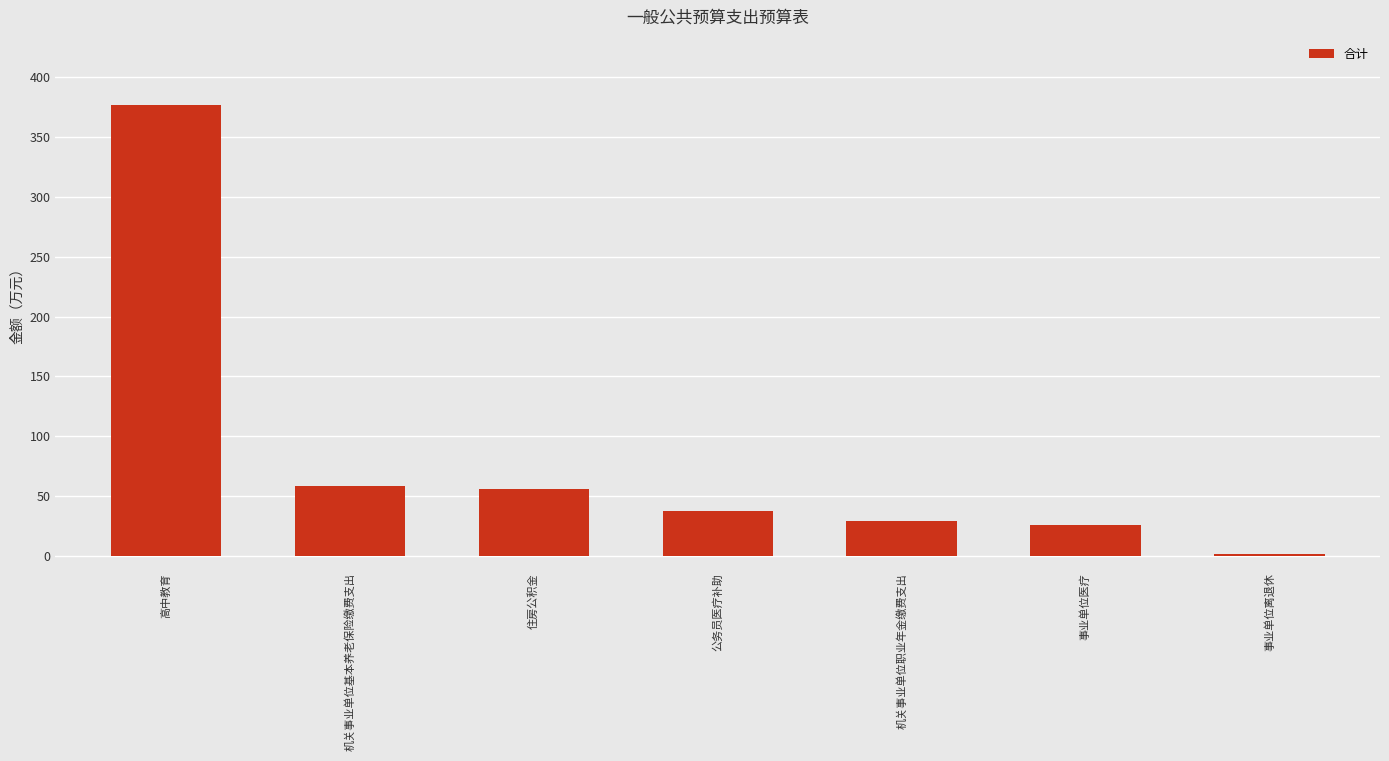

Which has a higher value, 机关事业单位基本养老保险缴费支出 or 事业单位离退休?

机关事业单位基本养老保险缴费支出